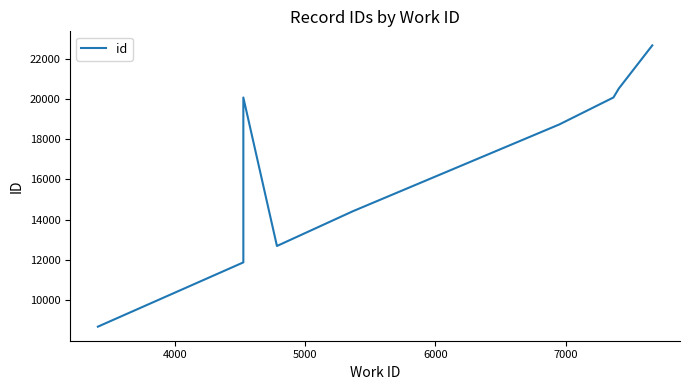

How many data points are less than 20067?

5